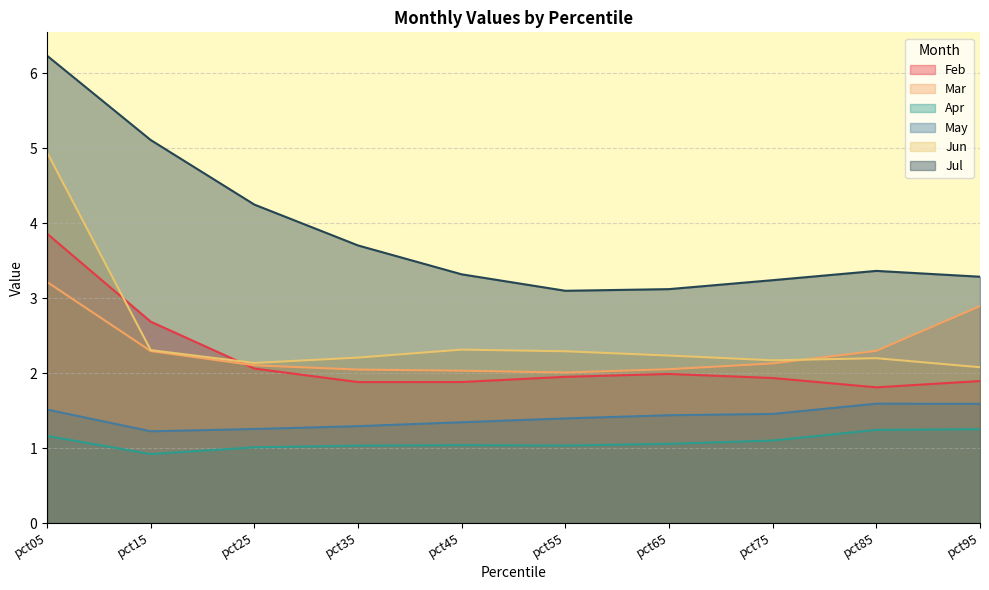

How many lines are shown in the chart?

6